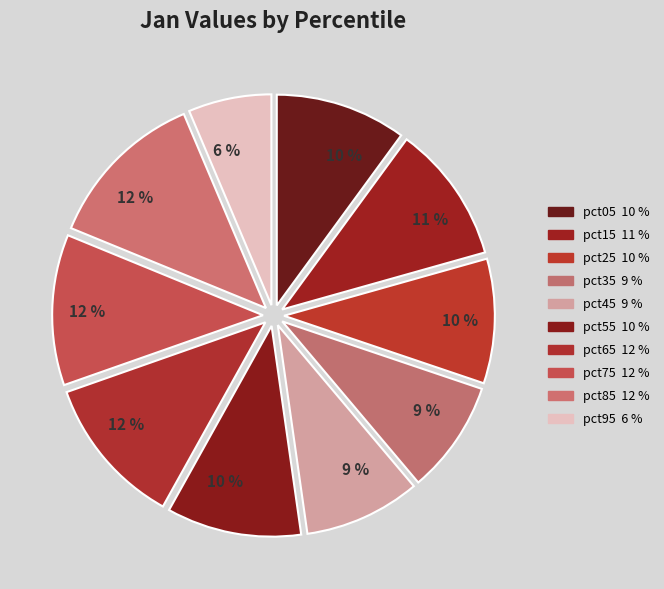

How many slices are in this pie chart?

10